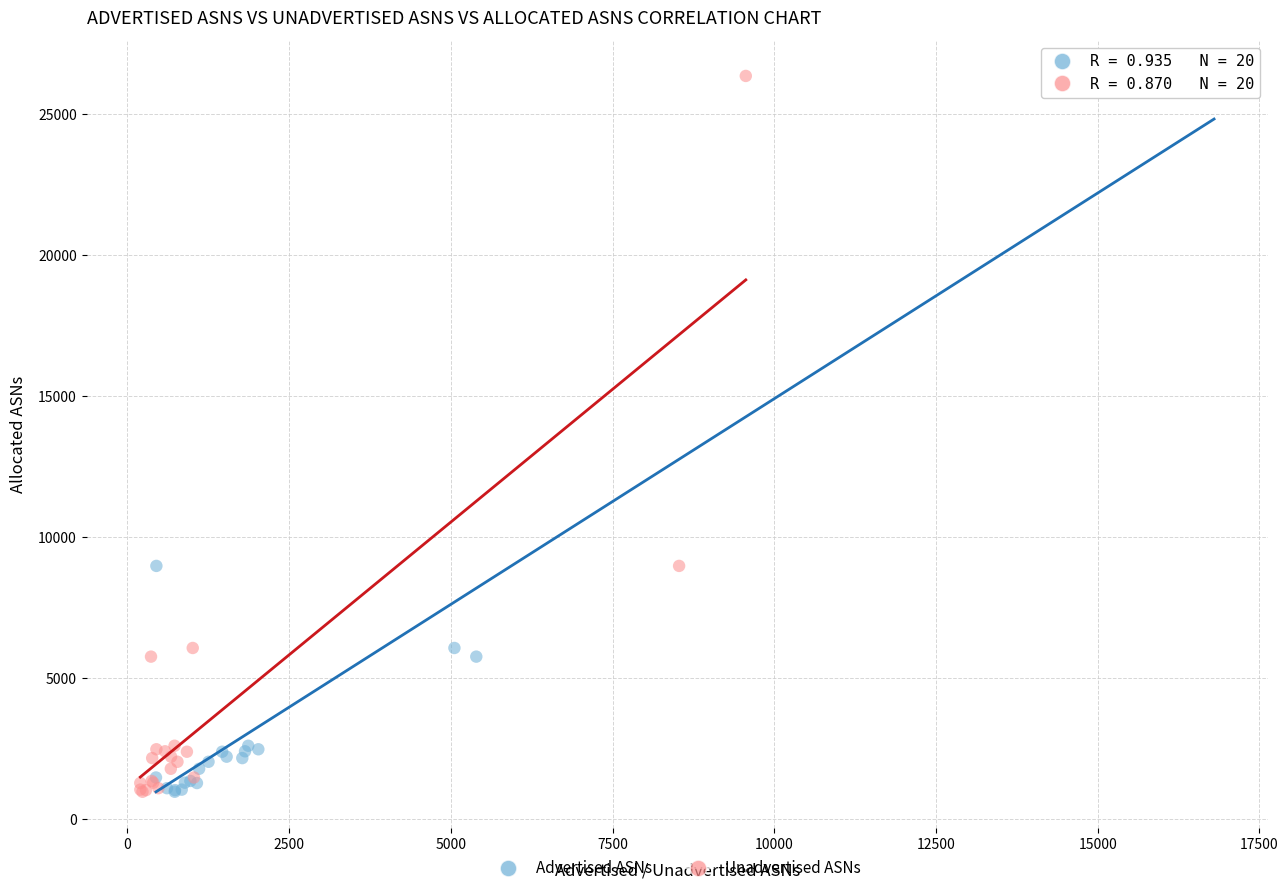

What are all the series names shown in the legend?

Advertised ASNs, Unadvertised ASNs